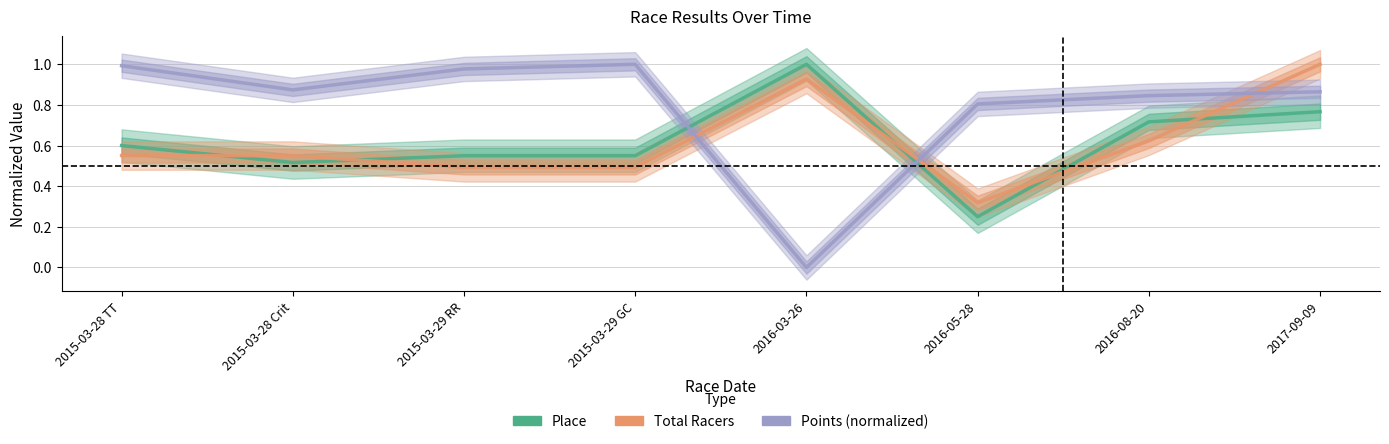

At which category does Points (normalized) reach its first local peak?

2015-03-29 GC